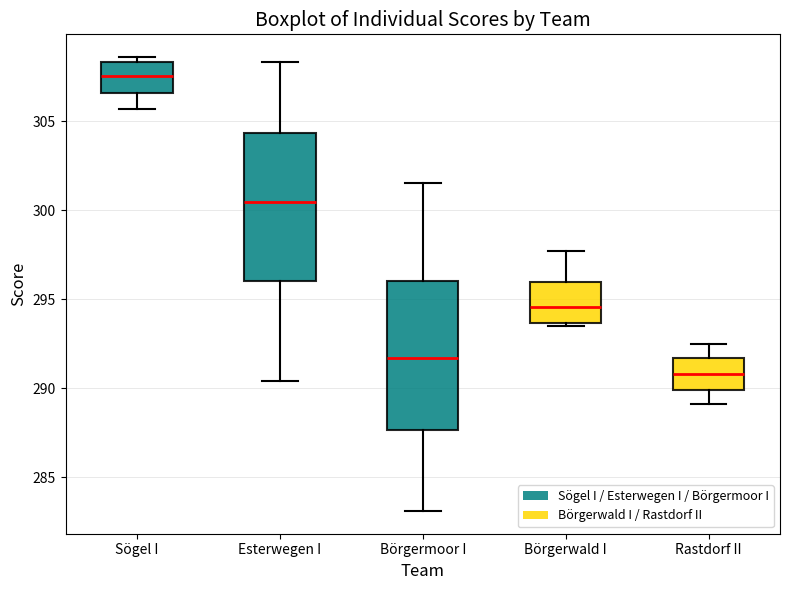

Which box's median line is the lowest?

Rastdorf II